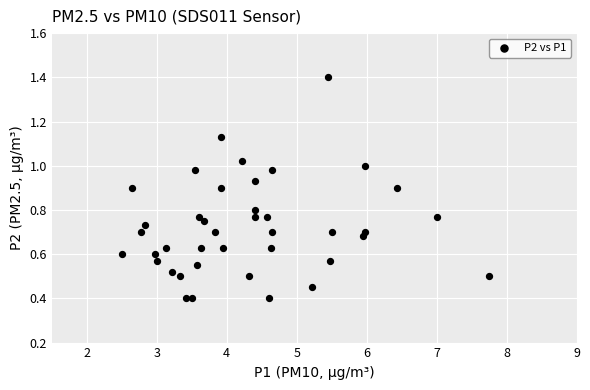

What is the range of X values (max minus min)?

5.2